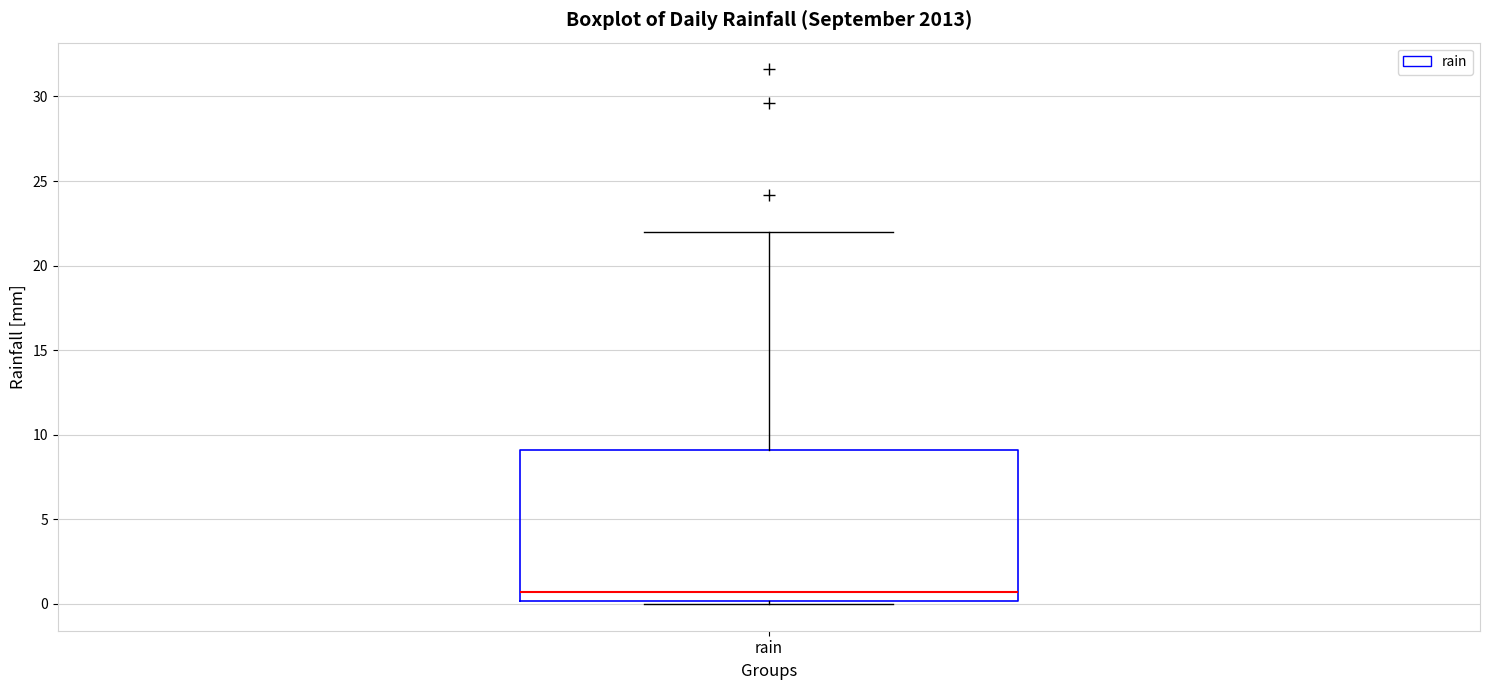

Transcribe this box plot: give where the median line is, the range the box spans, and where the two whiskers end, as read against the y-axis. The values are not printed on the chart, so give them approximately, as read against the axis.

median 0.5, box 0.0 to 9.0, whiskers 0.0 (just below the box's lower edge) to 22.0